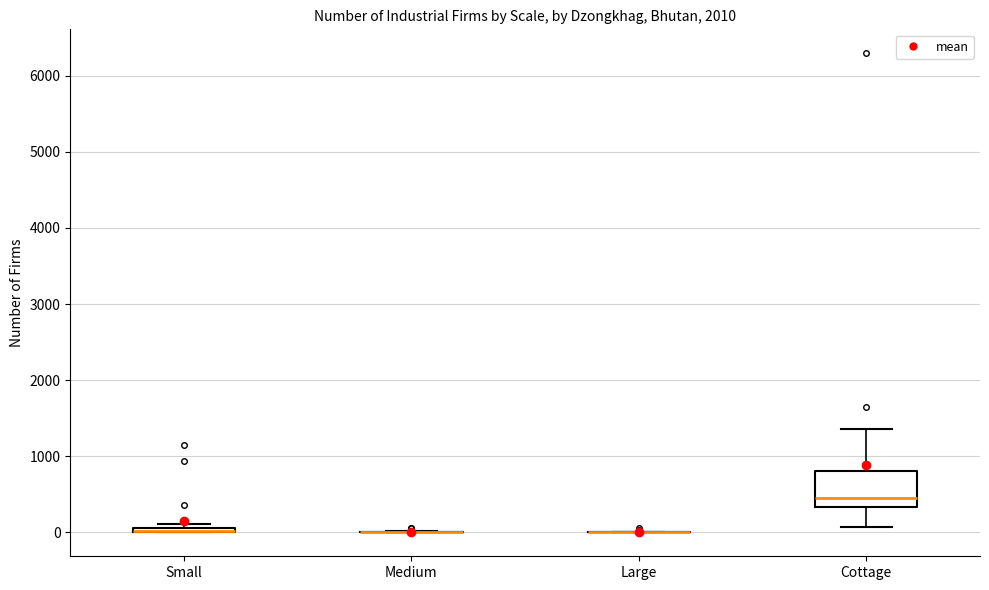

Where does the median line of the box for Cottage sit on the y-axis? The values are not printed on the chart, so give them approximately, as read against the axis.

500